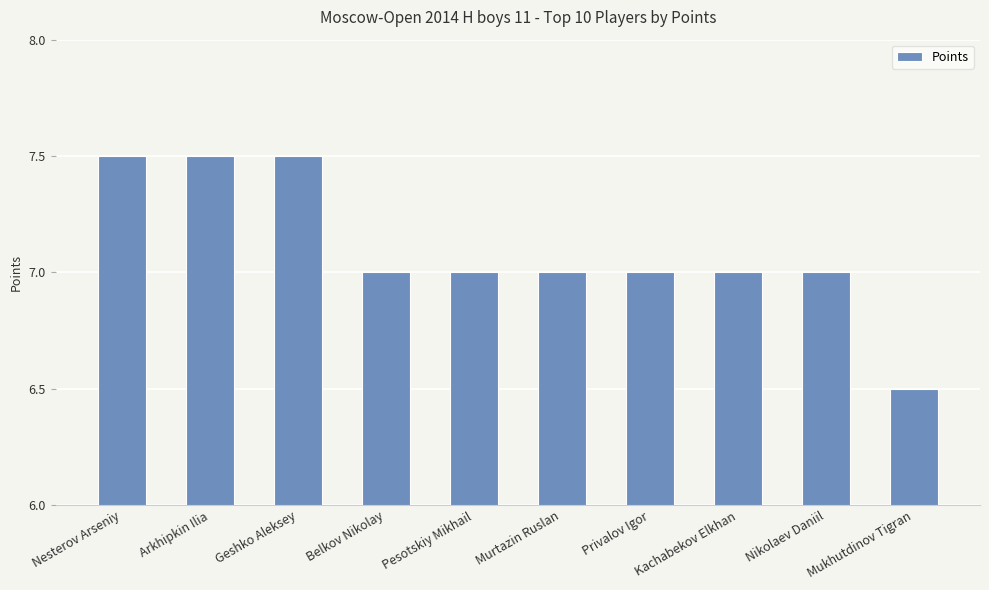

What is the sum of all values?

71.0